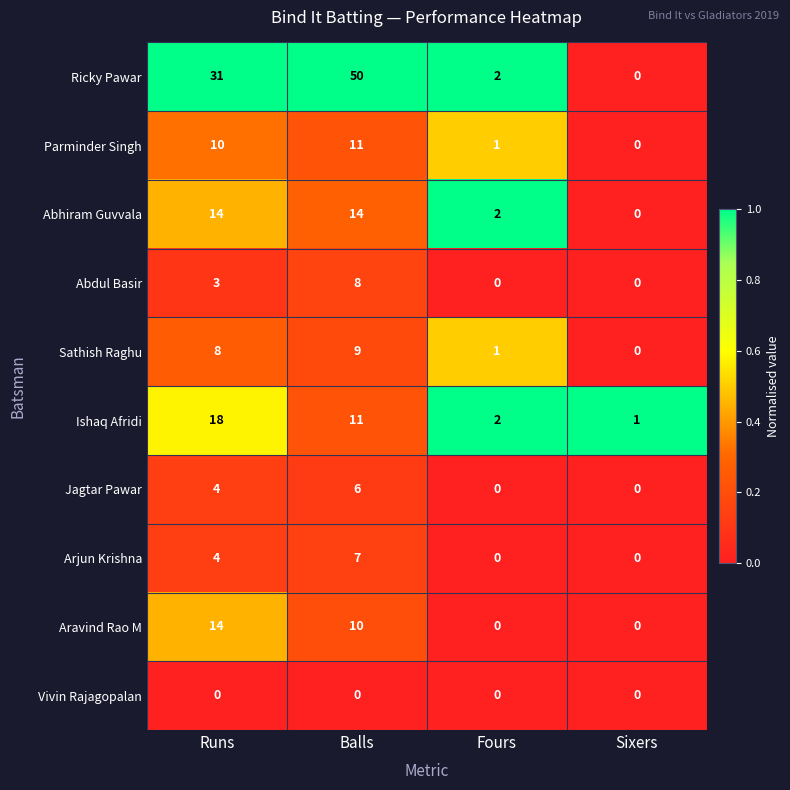

What is the maximum value shown in the chart?

50